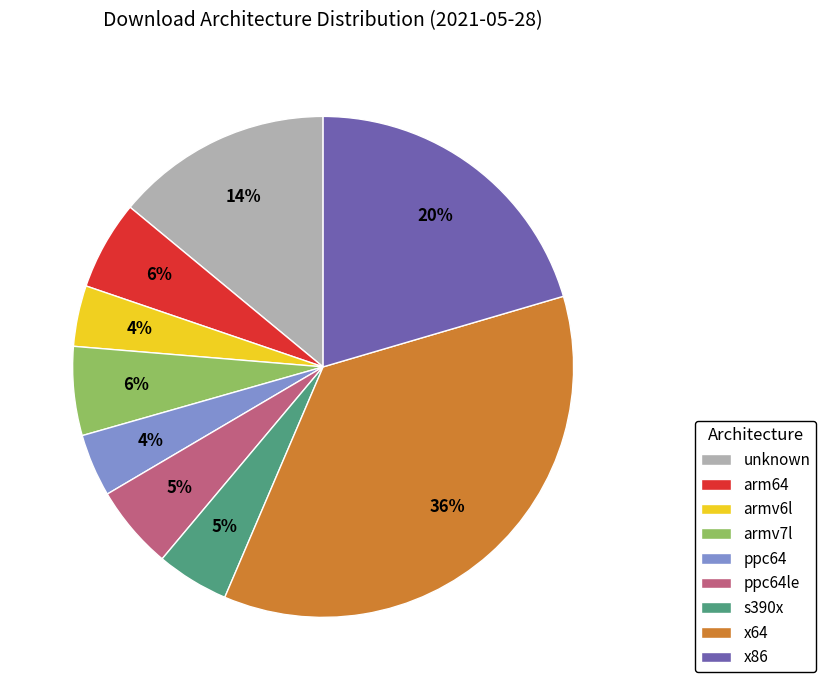

Does arm64 represent more than half of the total?

No